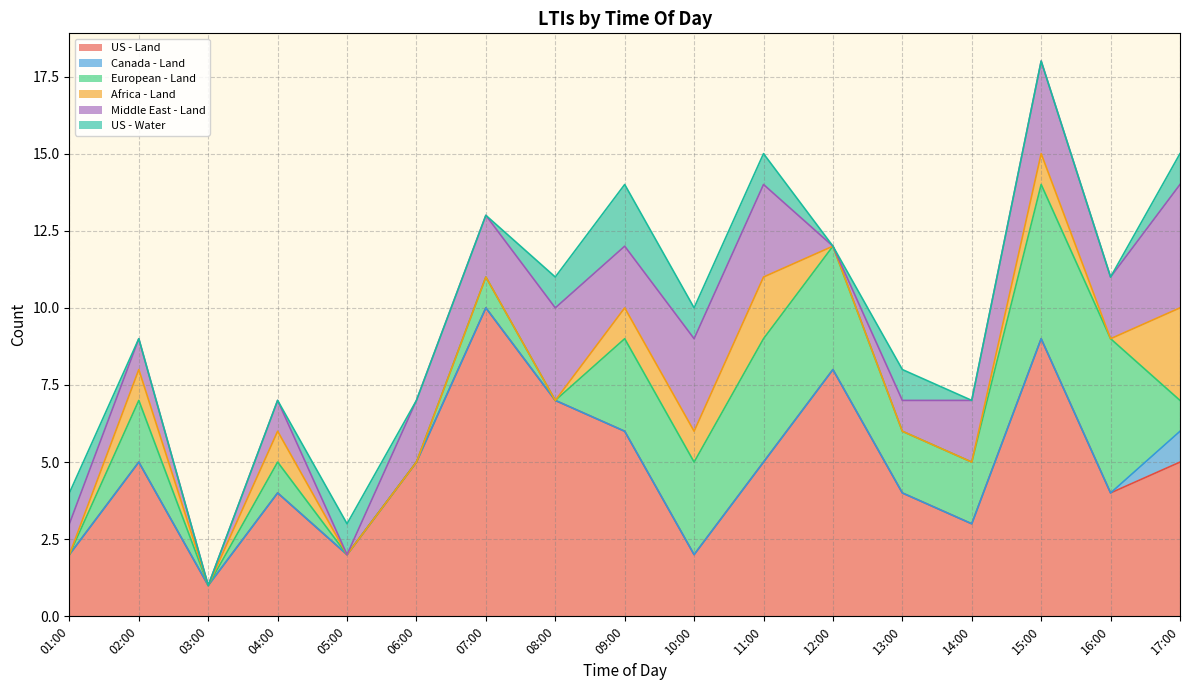

What is the label of the 10th point from the left?

10:00